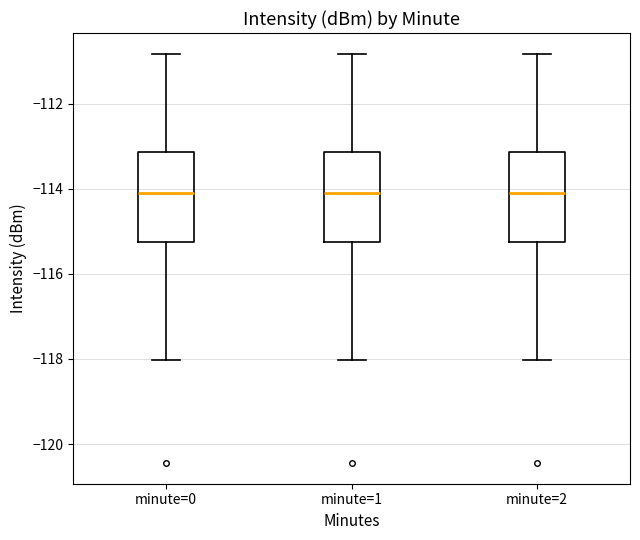

Reading left to right, read every box against the y-axis: the position of its median line, the range the box covers, and the ends of its whiskers. The values are not printed on the chart, so give them approximately, as read against the axis.

minute=0: median -114.0, box -115.2 to -113.2, whiskers -118.0 to -110.8
minute=1: median -114.0, box -115.2 to -113.2, whiskers -118.0 to -110.8
minute=2: median -114.0, box -115.2 to -113.2, whiskers -118.0 to -110.8